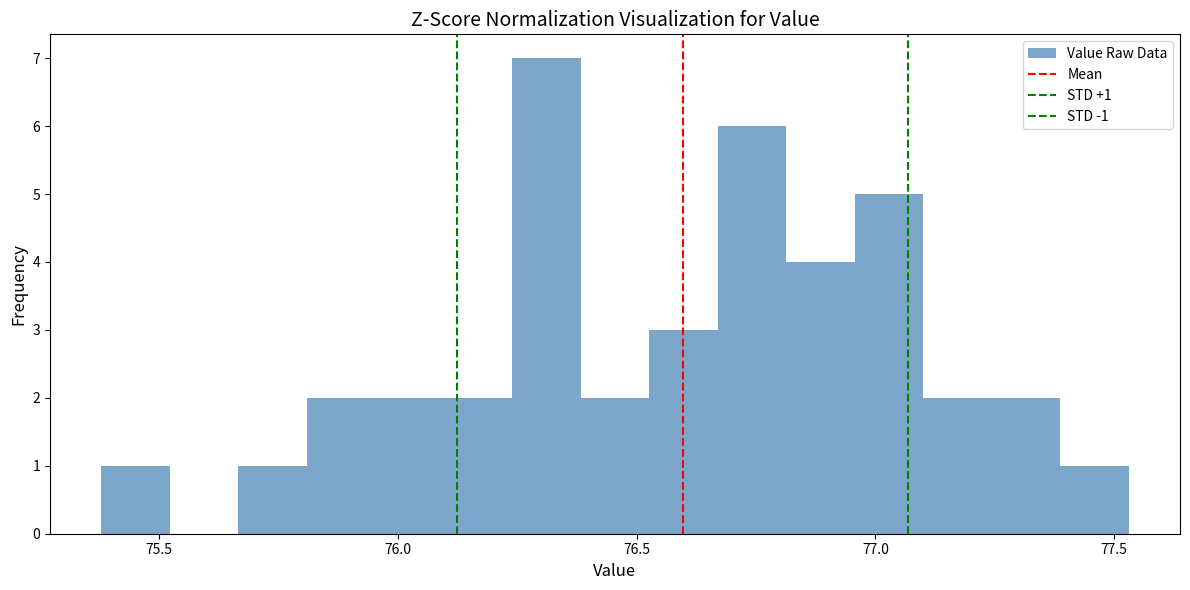

Read against the x-axis, roughly where is the centre of the tallest bar?

76.30